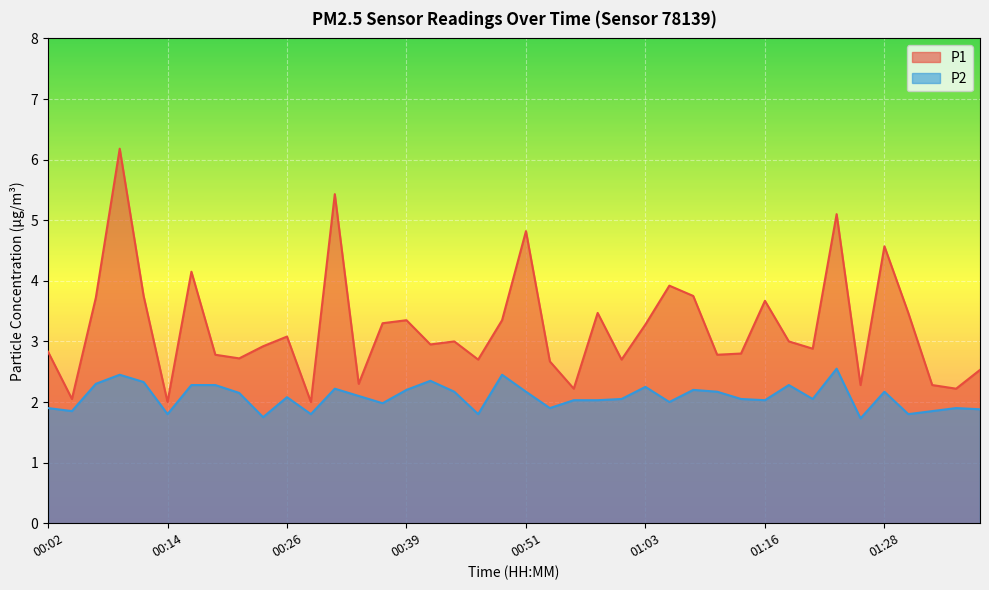

What is the total value across all series at 01:36?

4.1